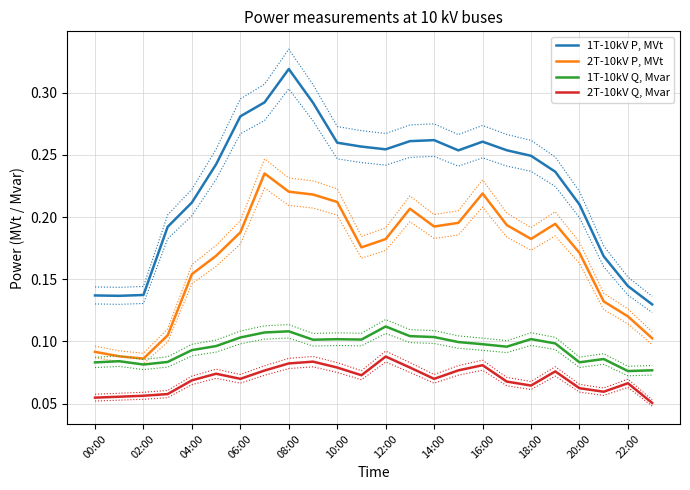

How many series are shown in this chart?

4